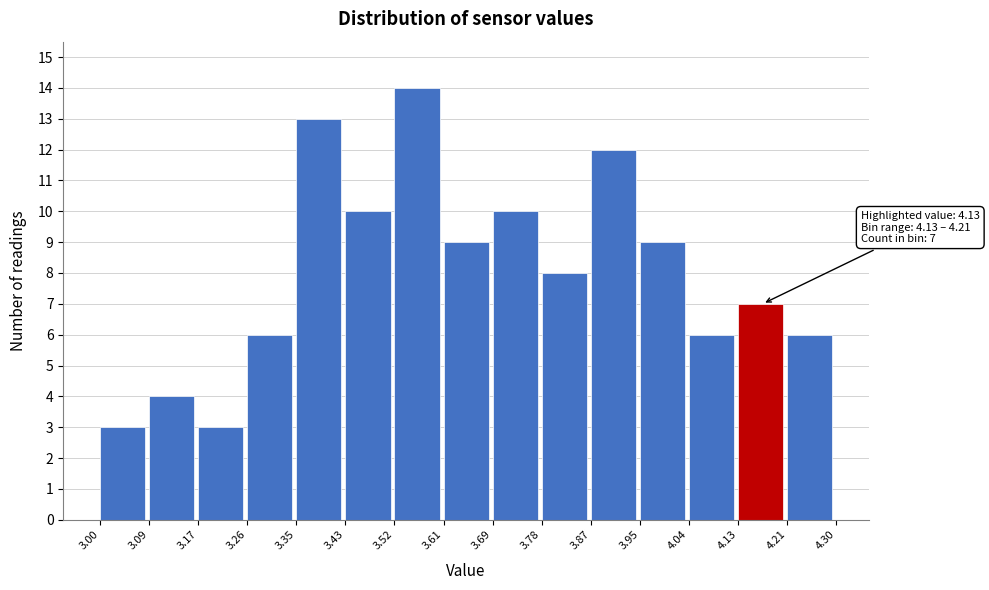

Which range on the x-axis has the tallest bar?

3.52 to 3.61